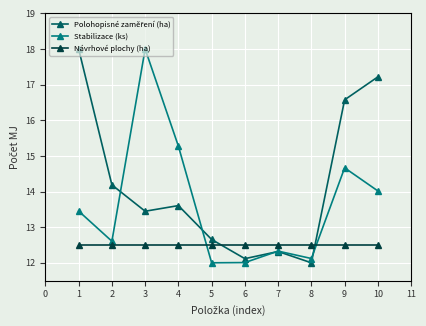

The value of Stabilizace (ks) at 9 is 14.7. True or false?

True